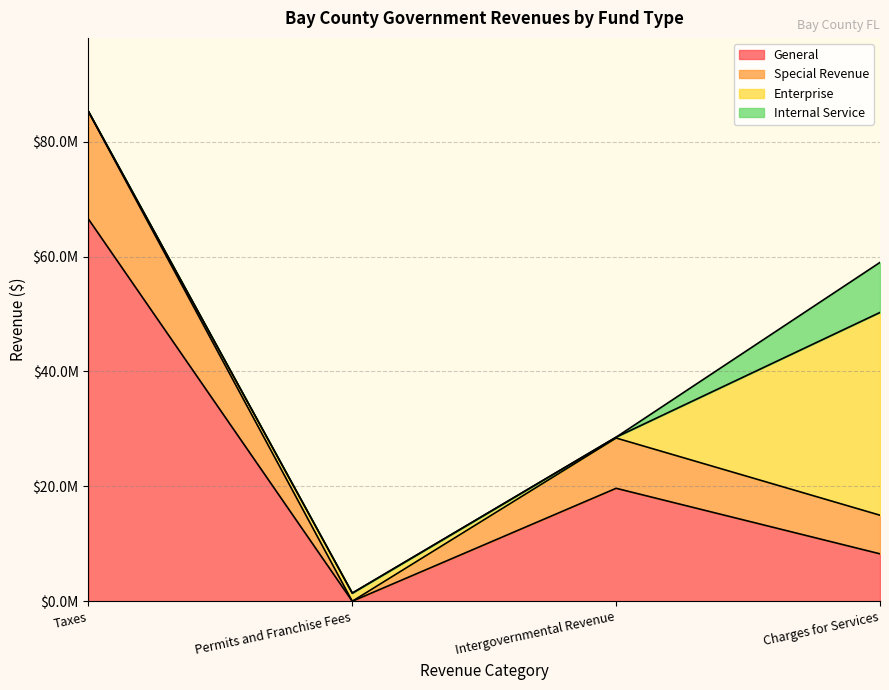

How many intersections are there between Special Revenue and Enterprise?

3